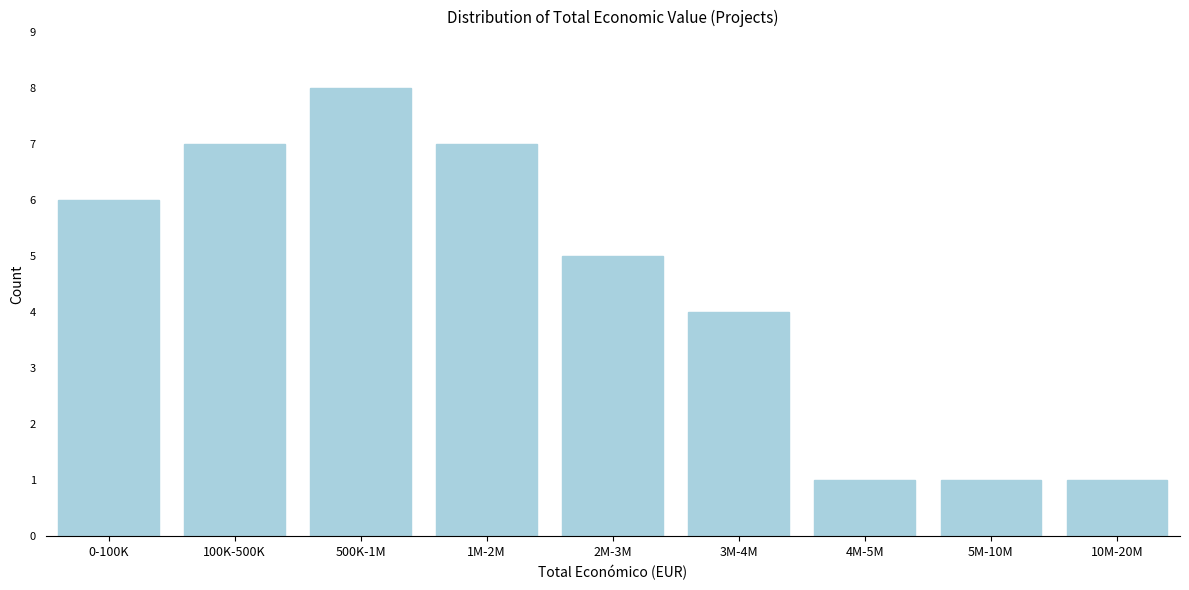

Reading left to right, extract all data points from this chart.

0-100K=6	100K-500K=7	500K-1M=8	1M-2M=7	2M-3M=5	3M-4M=4	4M-5M=1	5M-10M=1	10M-20M=1